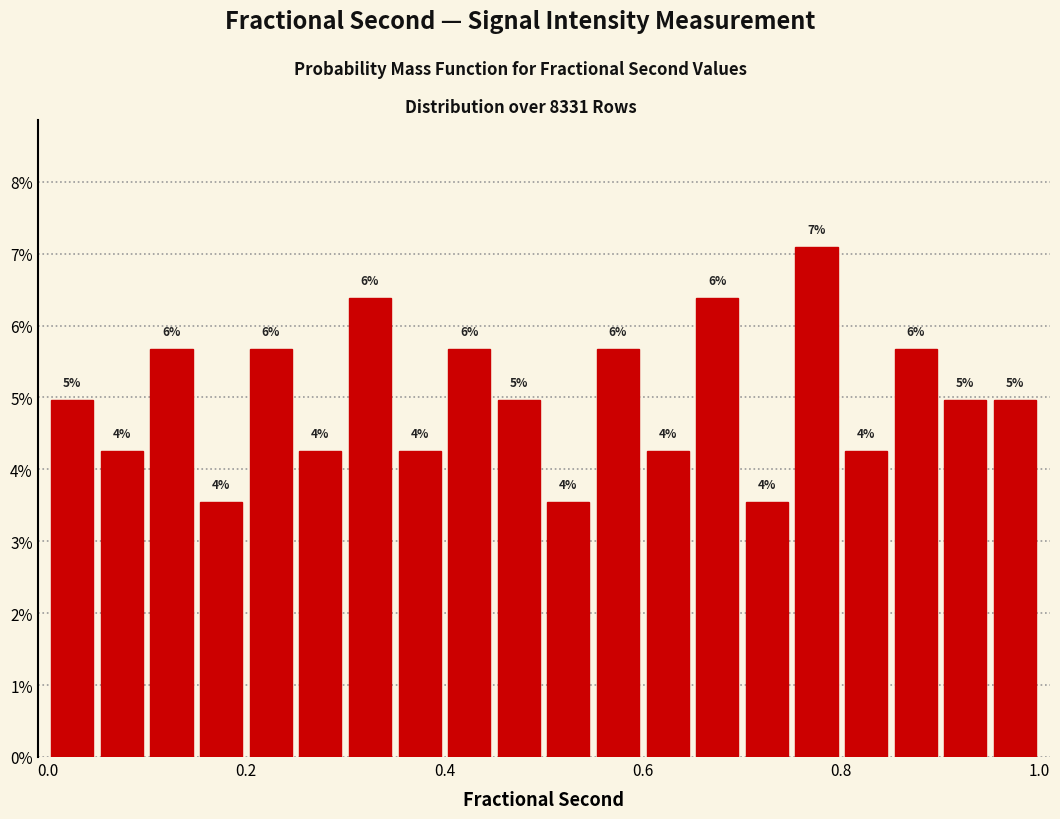

Read against the x-axis, roughly where is the centre of the tallest bar?

0.78